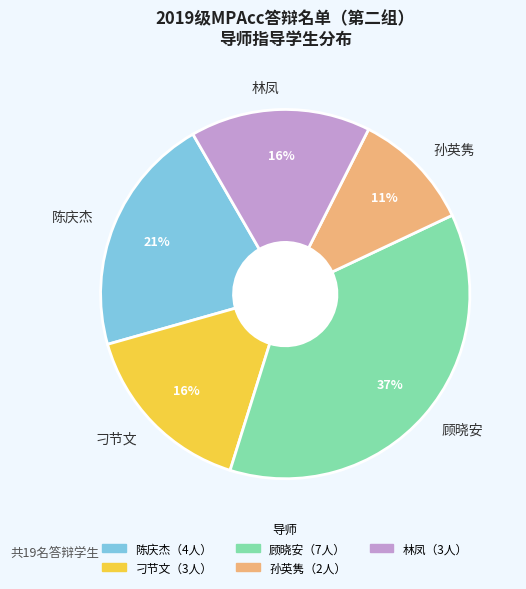

What is the smallest slice in the pie chart?

孙英隽